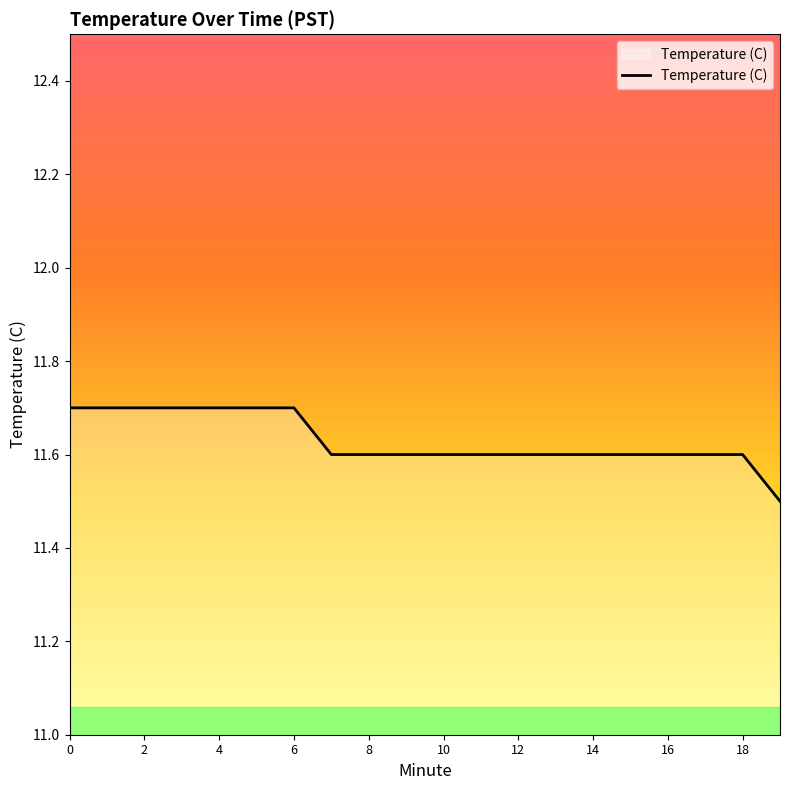

What is the maximum value shown in the chart?

11.7